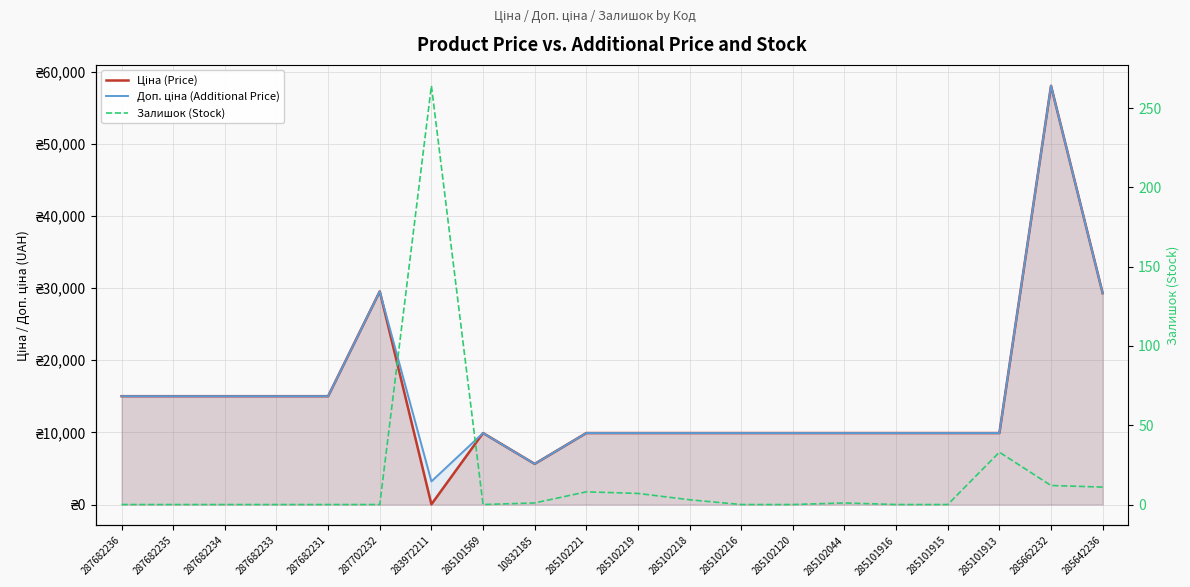

Which series has the widest spread of values?

Ціна (Price)